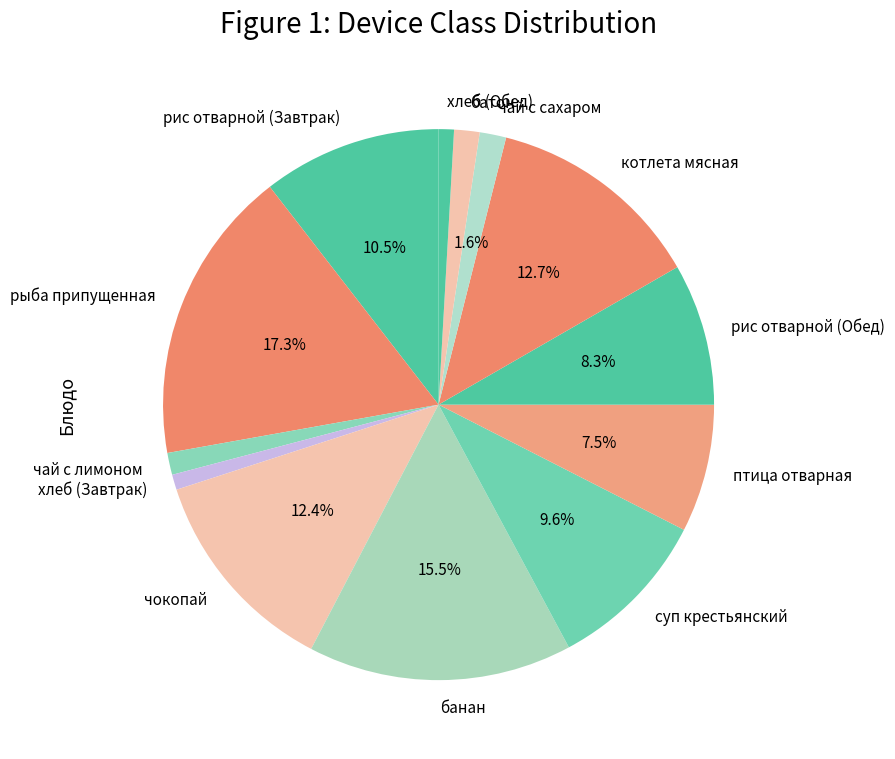

Between банан and рис отварной (Обед), which is larger?

банан